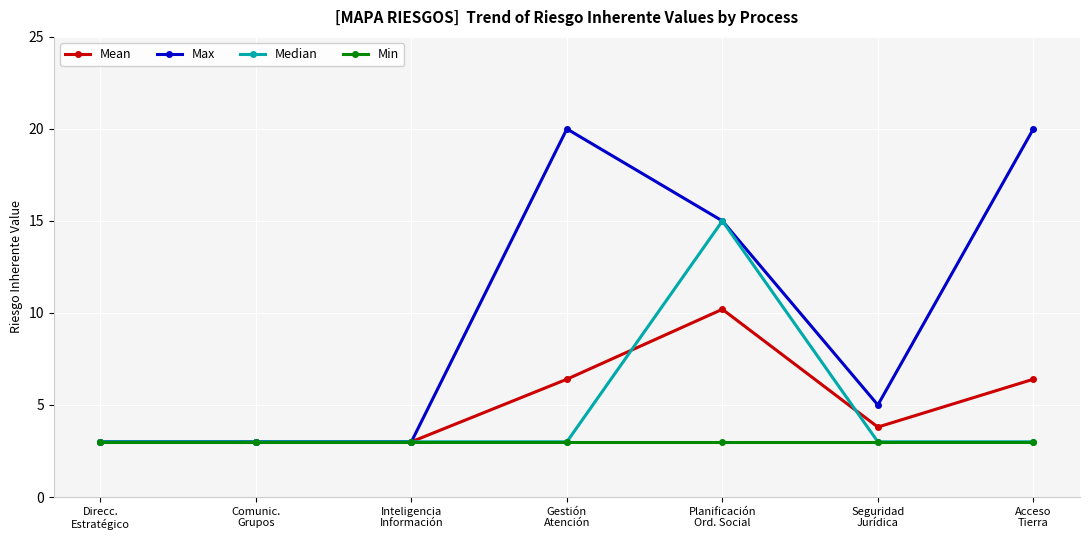

True or false: Max has more than 0 interior local peaks.

True